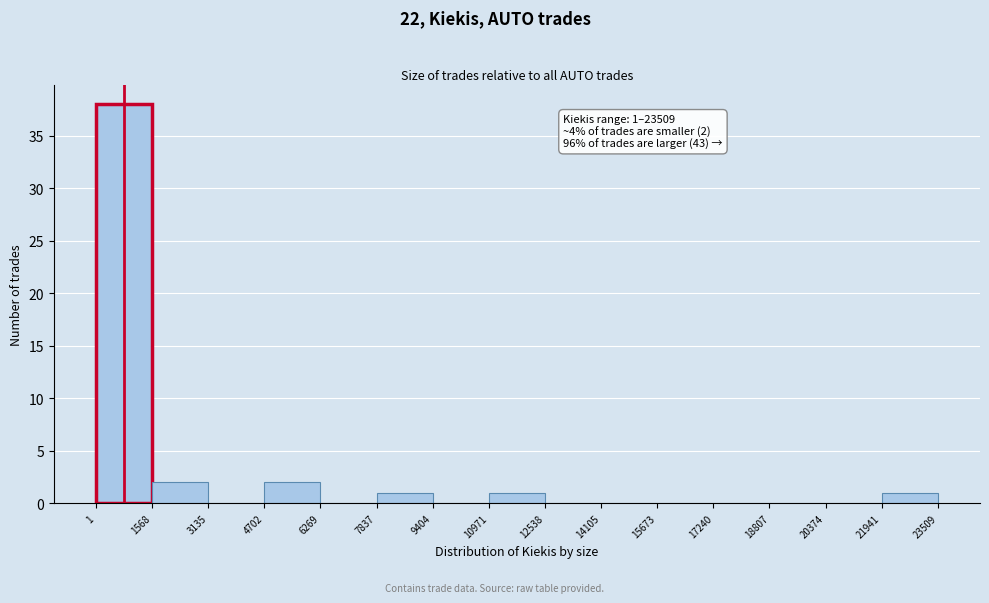

Over which range of the x-axis is the bar tallest?

1 to 1568